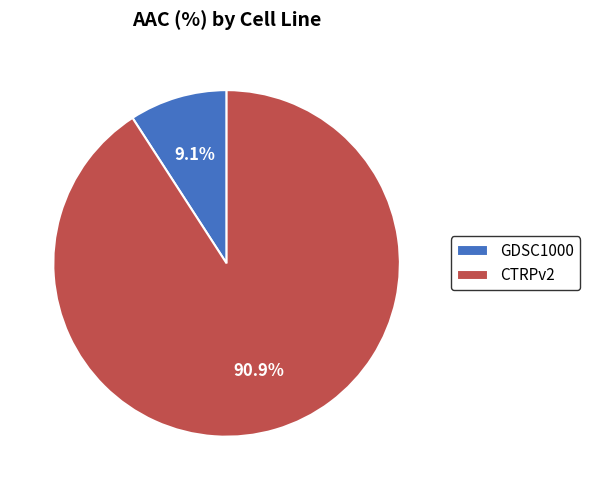

What is the total percentage of GDSC1000 and CTRPv2?

100.0%